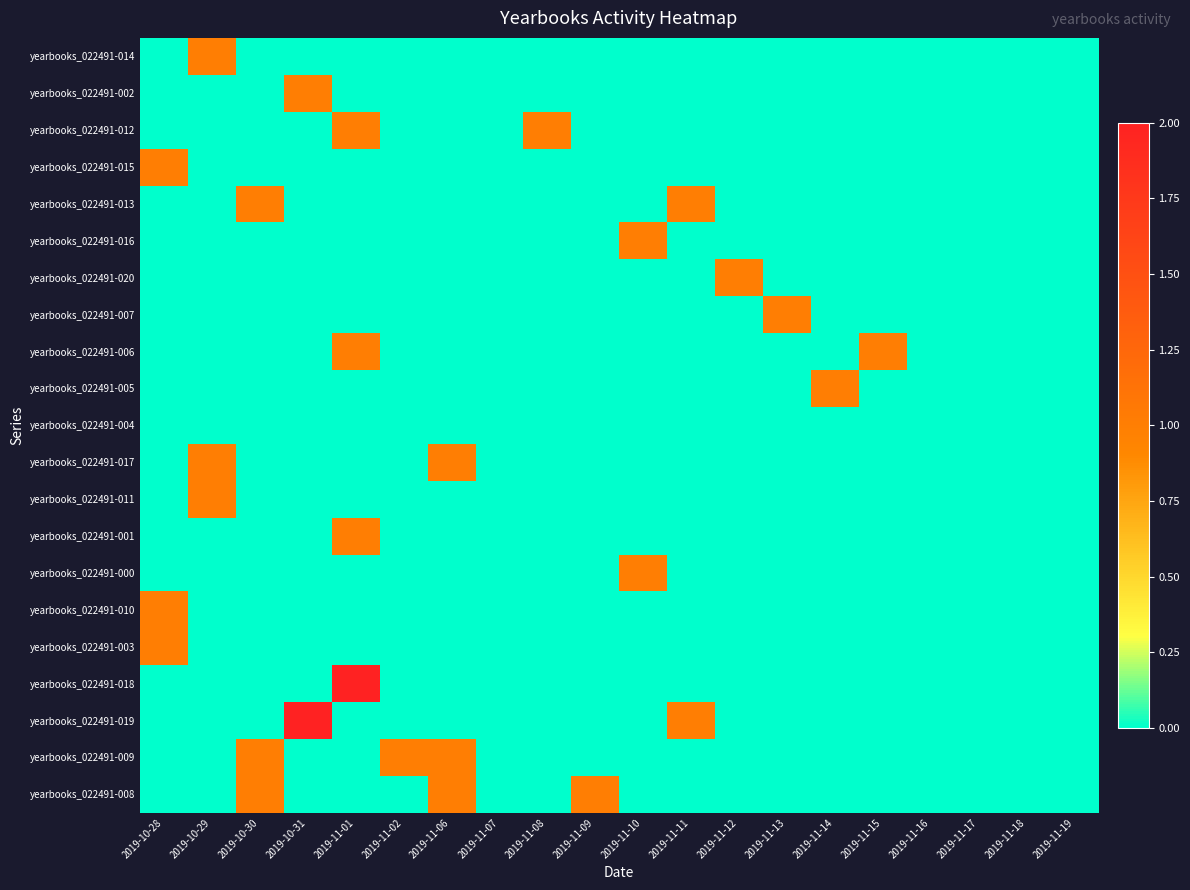

What is the total value across all series at 2019-11-08?

1